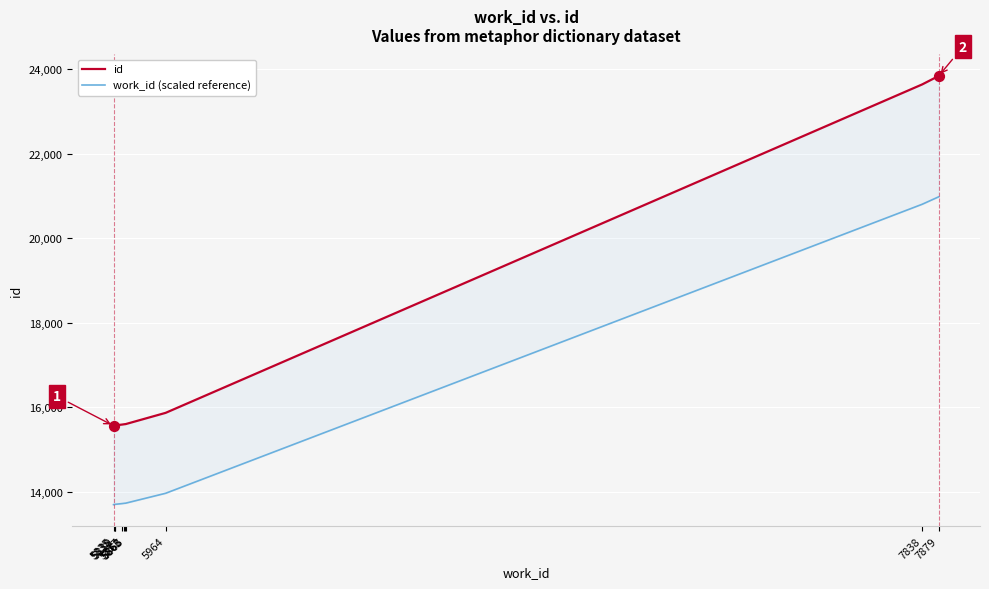

Which series has the widest spread of Y values?

id